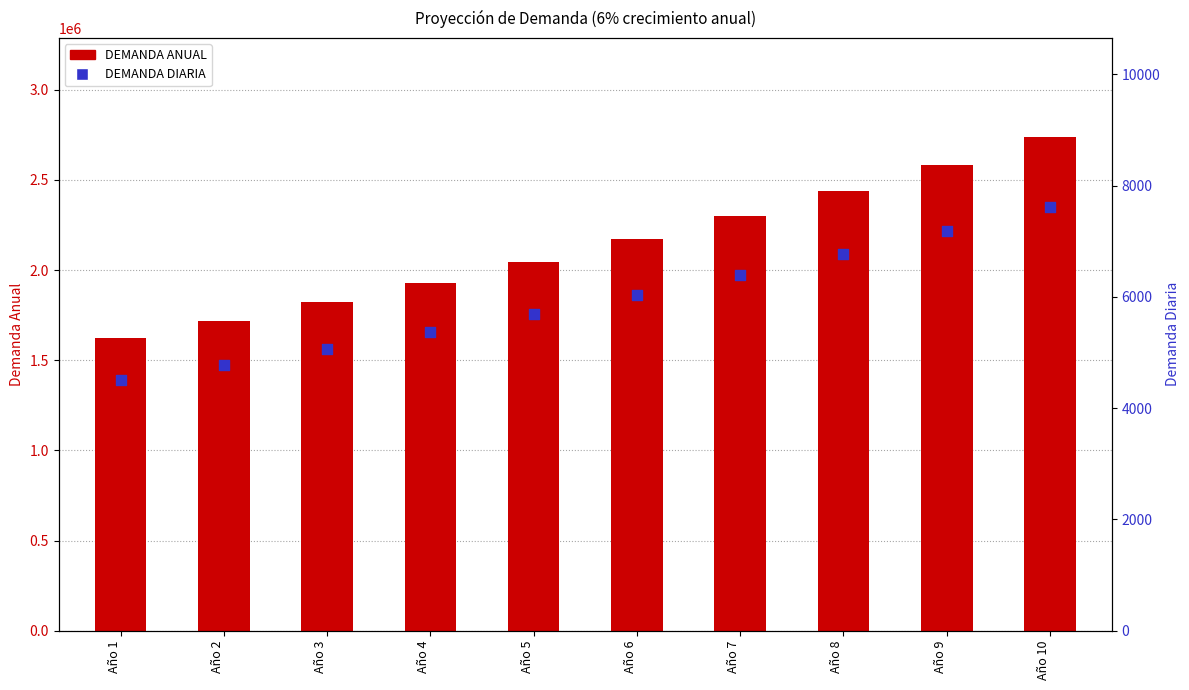

Which series reaches the maximum Y coordinate?

DEMANDA ANUAL